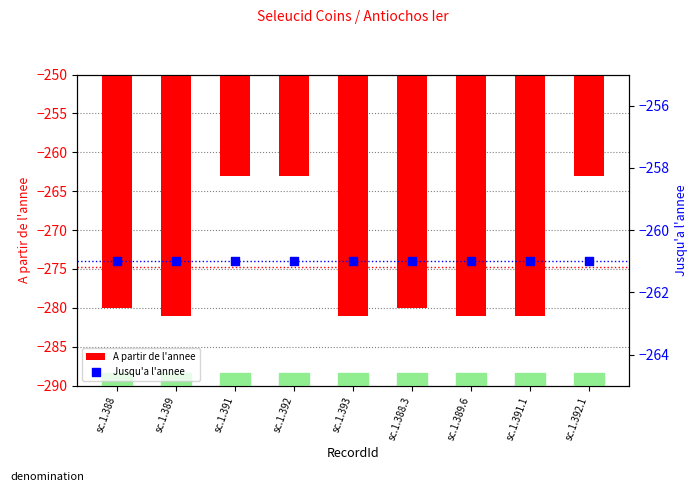

What is the total value across all series at sc.1.392?

-524